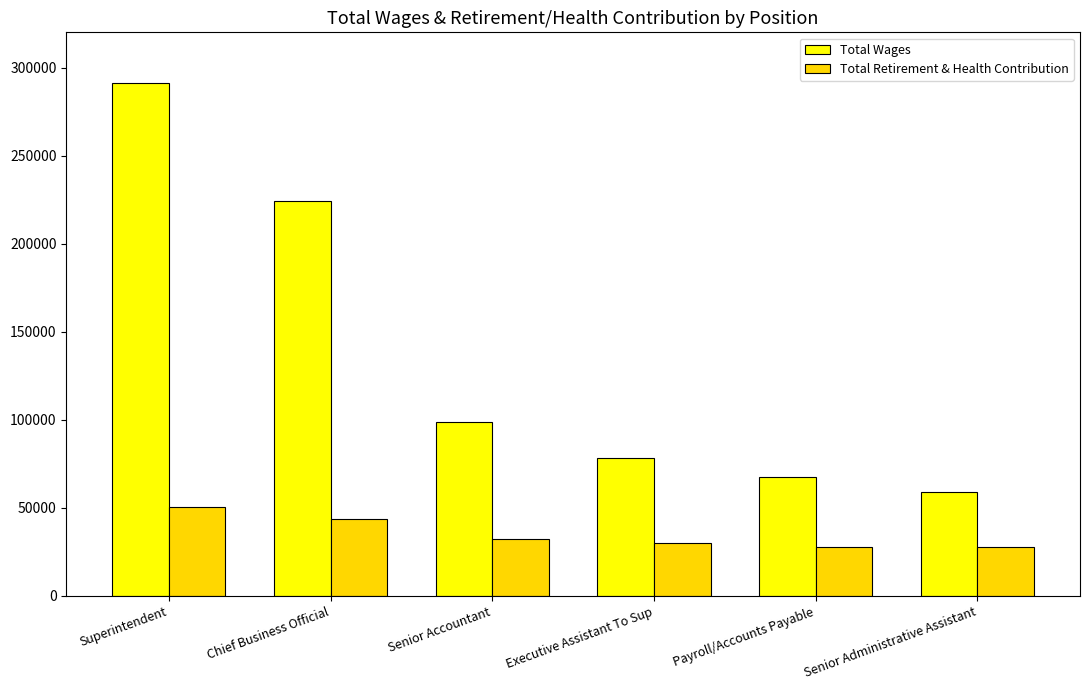

What is the minimum value for Total Wages?

58929